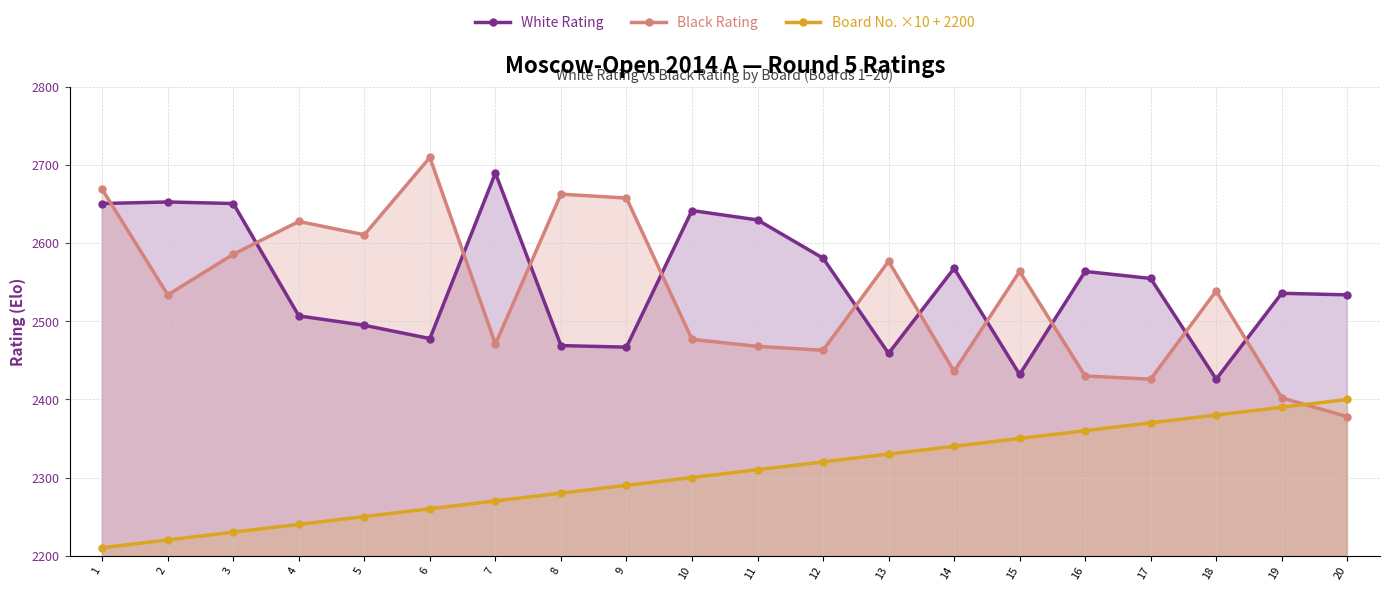

At which category is the sum across all series the highest?

1